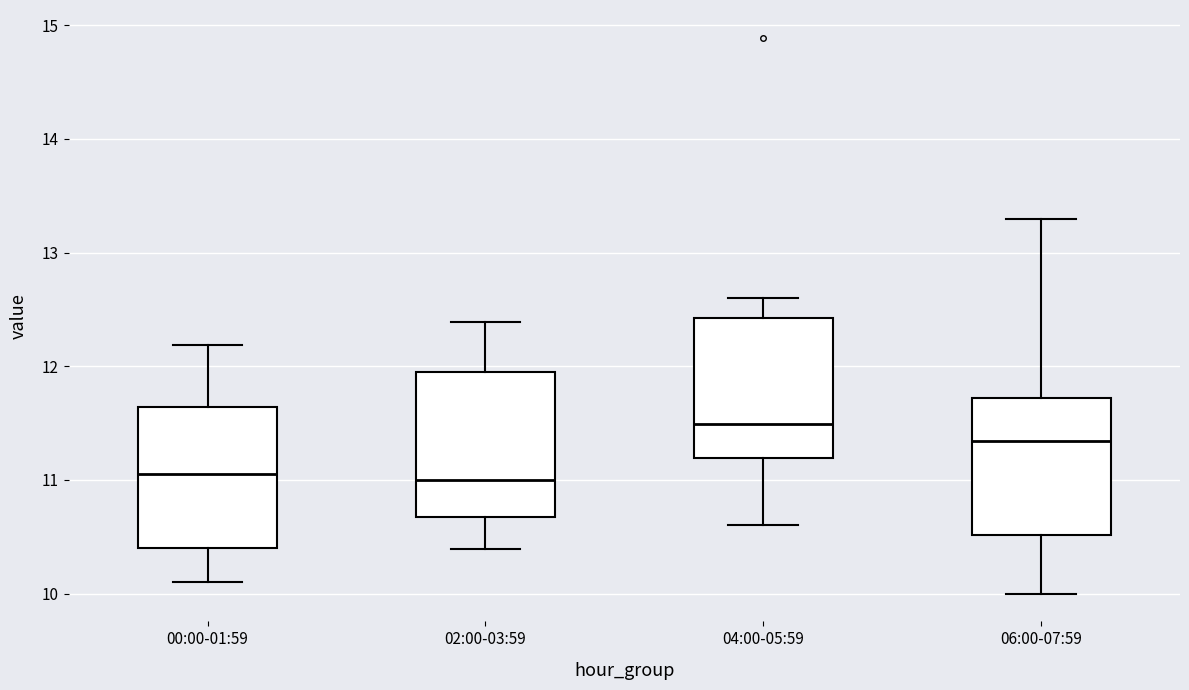

Which box's median line is the highest?

04:00-05:59